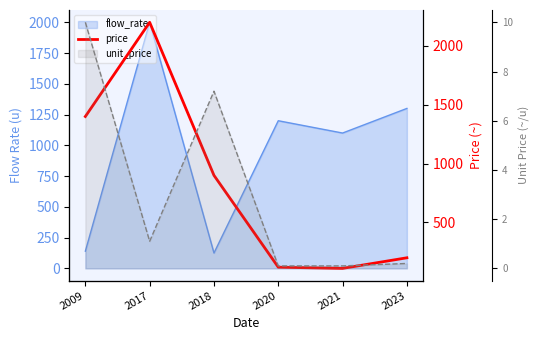

What is the sum of all values?

4930